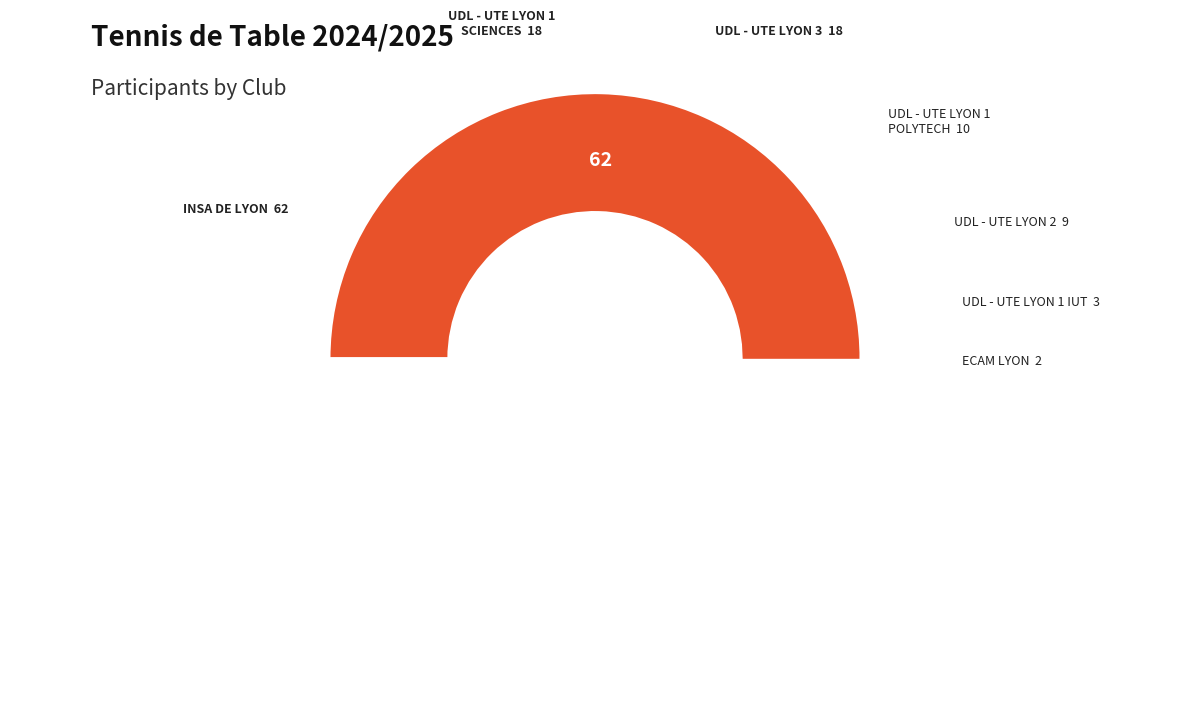

Does any single category account for the majority?

Yes